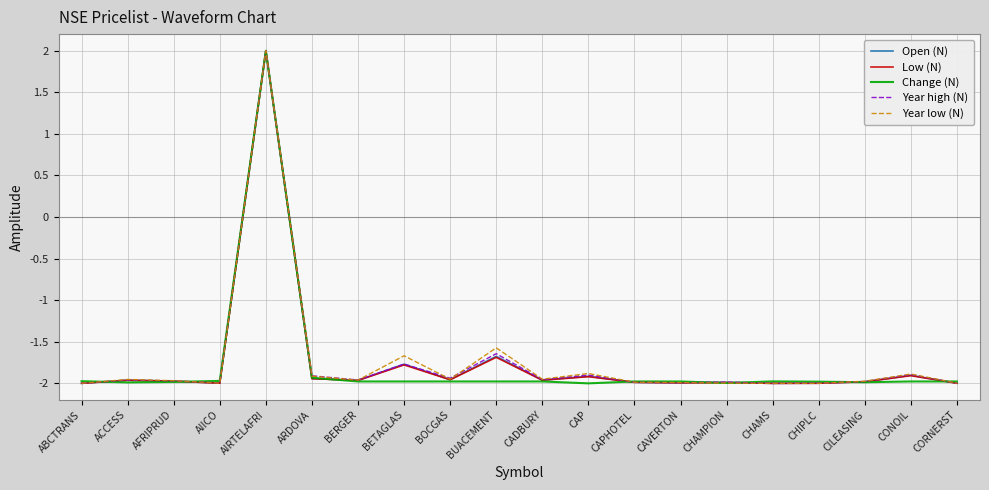

Where does the Open (N) series first go above -1?

AIRTELAFRI